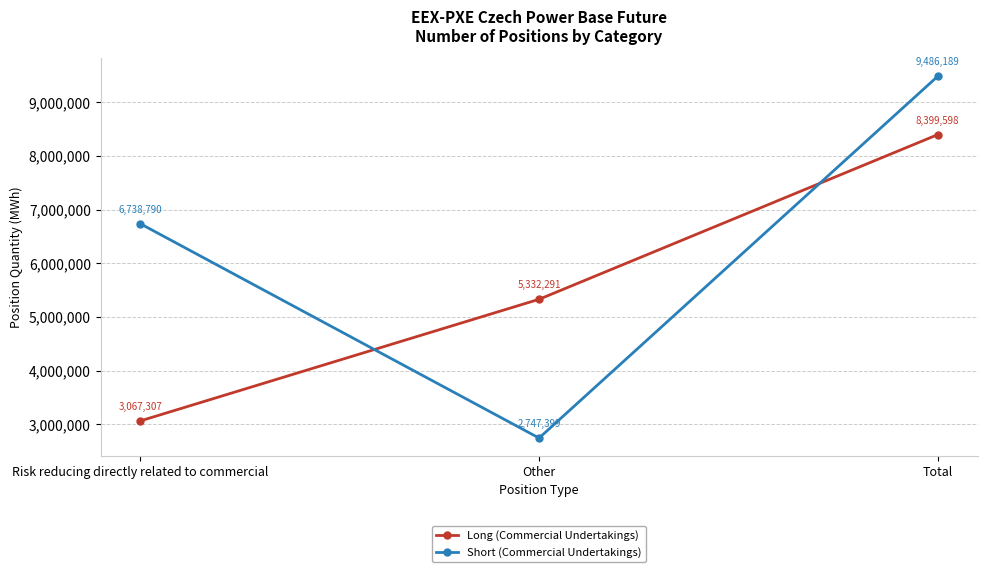

At how many categories does at least one series exceed 7182831?

1